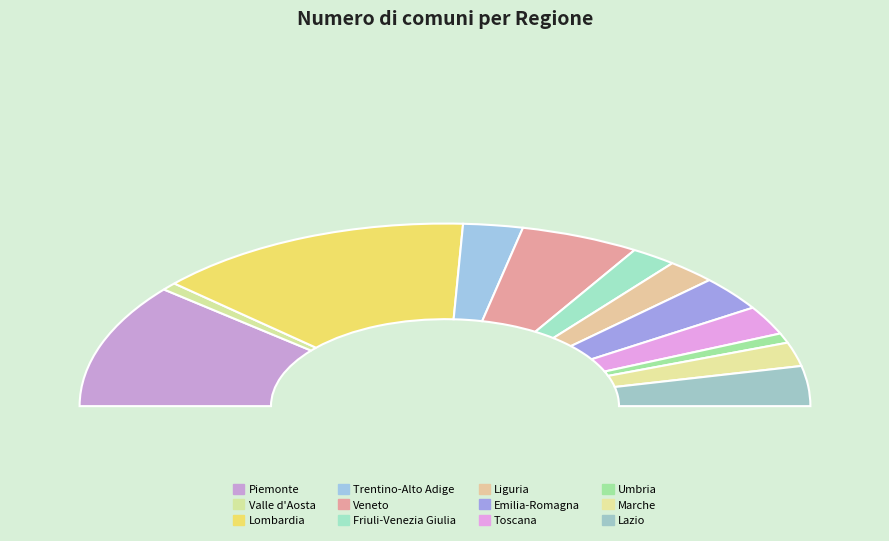

What is the change in value from Piemonte to Friuli-Venezia Giulia?

-966